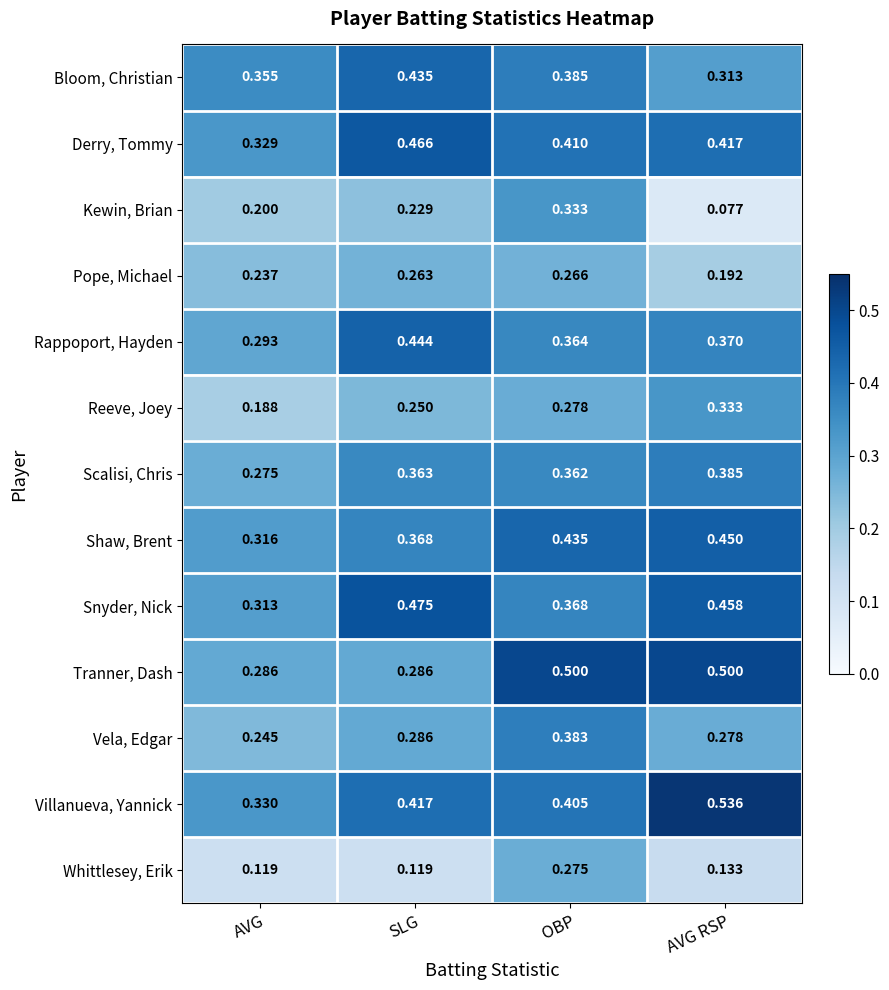

Which series changed the most between AVG and SLG?

Snyder, Nick